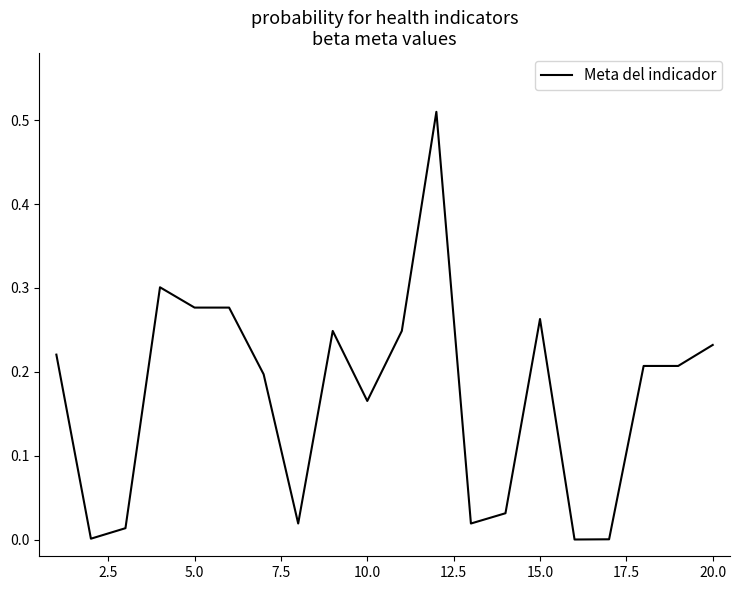

Does the chart have visible grid lines?

No